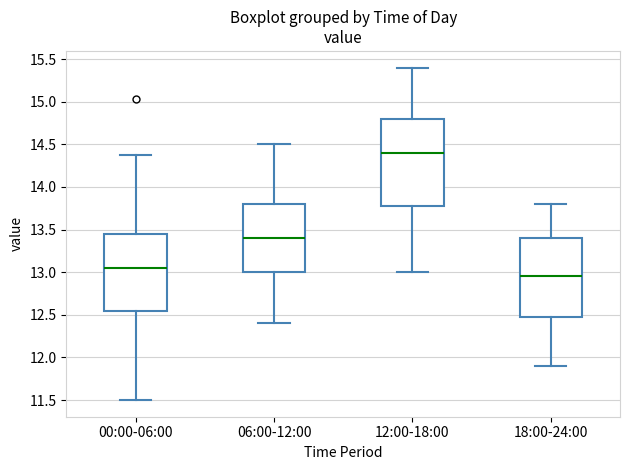

Which box is the tallest, from its lower edge to its upper edge?

12:00-18:00